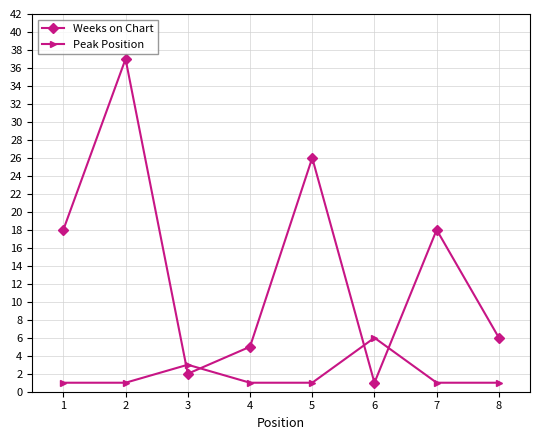

Reading left to right, transcribe all the data shown in this chart.

Weeks on Chart: 18	37	2	5	26	1	18	6
Peak Position: 1	1	3	1	1	6	1	1